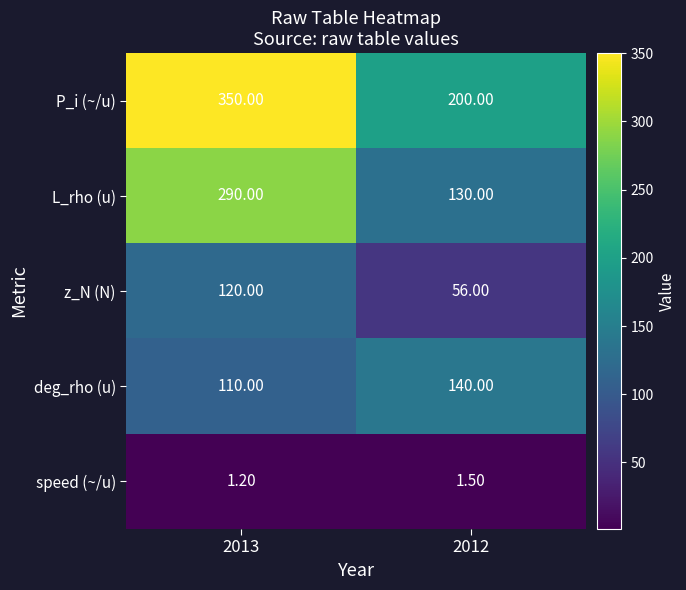

List the series in order of their peak value, highest first.

P_i (~/u), L_rho (u), deg_rho (u), z_N (N), speed (~/u)